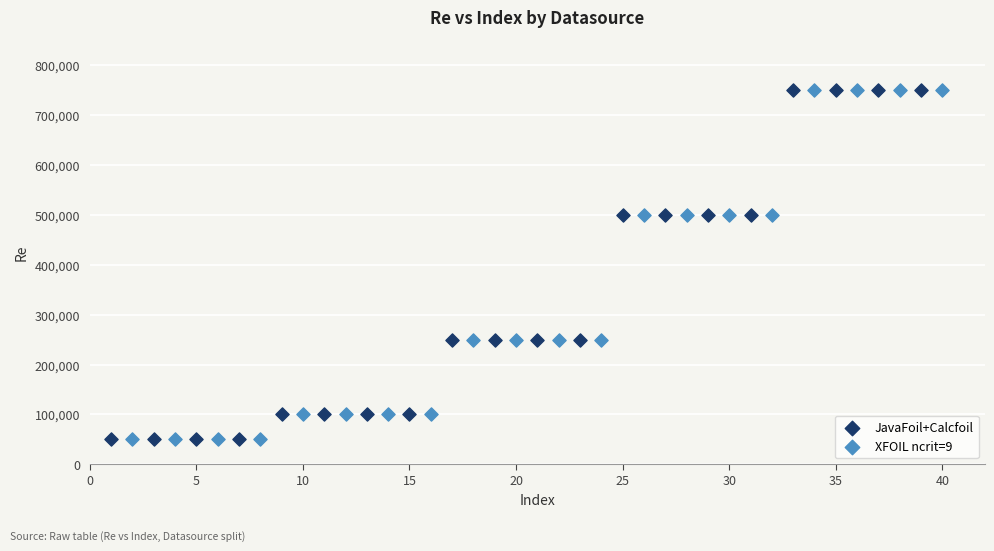

What are all the series names shown in the legend?

JavaFoil+Calcfoil, XFOIL ncrit=9